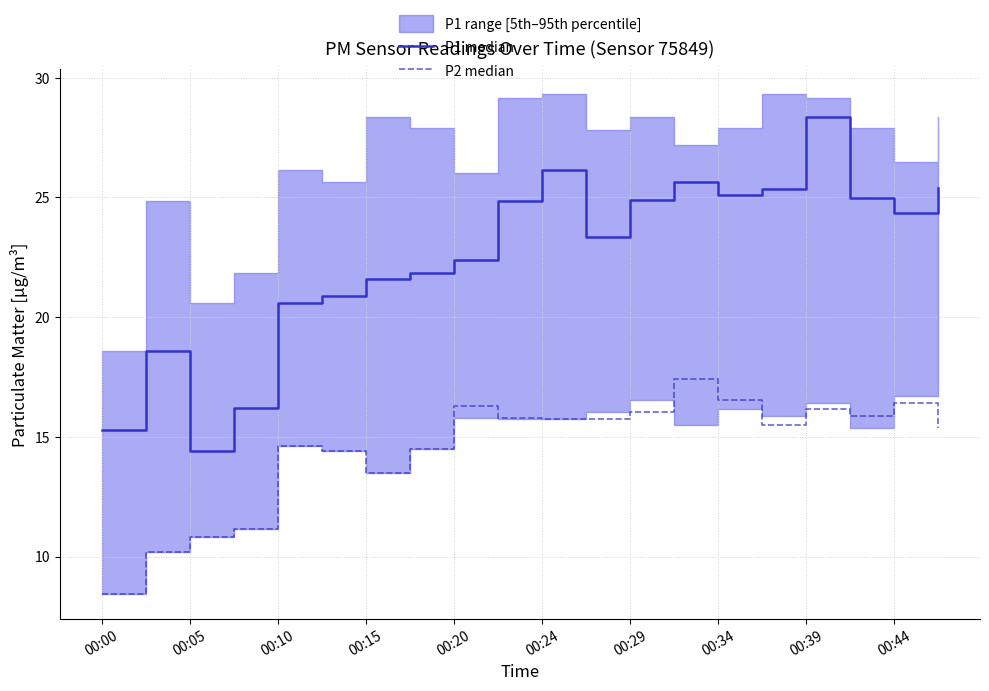

What is the smallest value displayed?

8.4